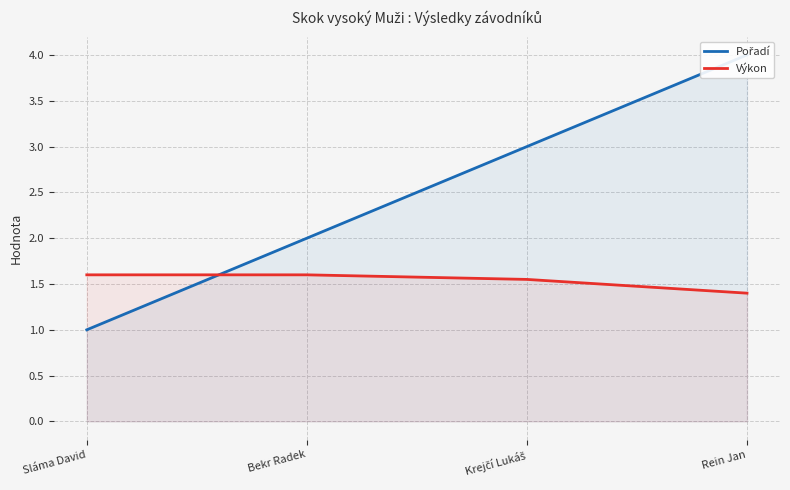

Reading left to right, what are all the values shown in this chart?

Pořadí: 1.0	2.0	3.0	4.0
Výkon: 1.6	1.6	1.6	1.4